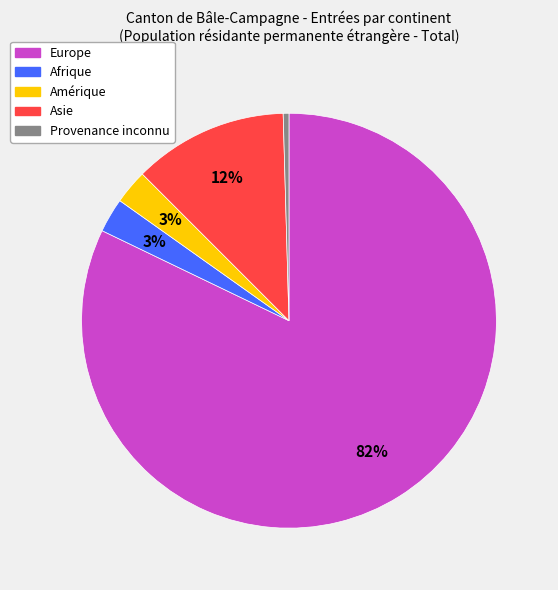

Is there a majority slice in this chart?

Yes